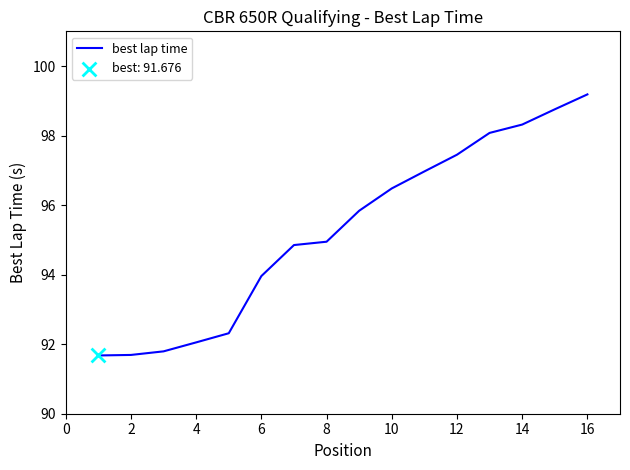

What is the difference between the maximum and minimum values?

7.5